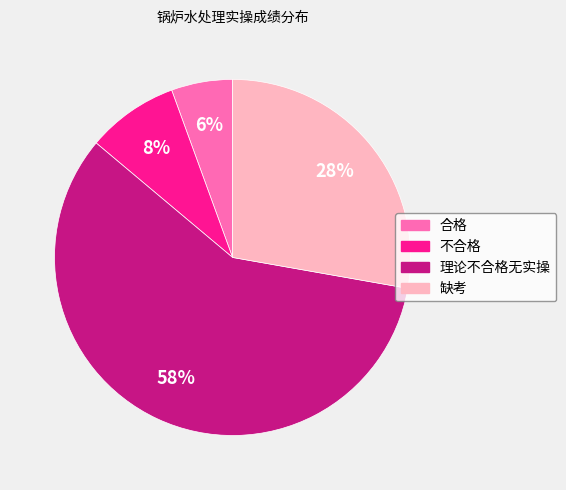

To the nearest percent, what is the average slice percentage?

25%